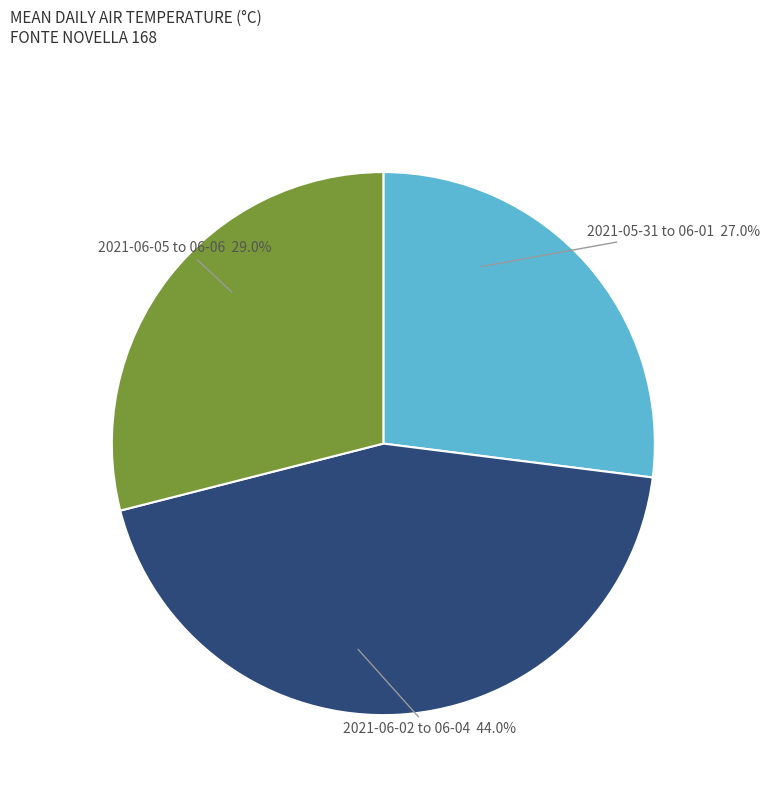

Is there a majority slice in this chart?

No